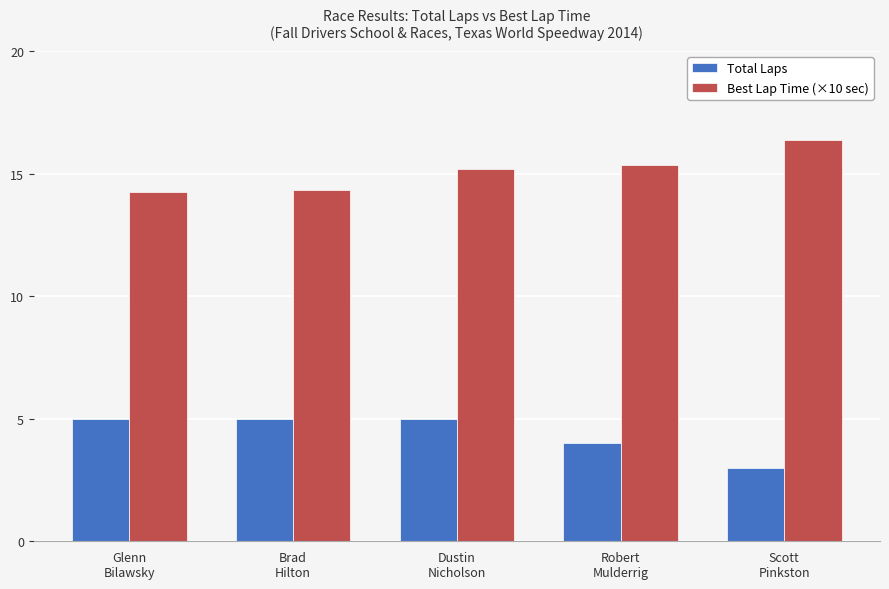

What is the sum of all Total Laps values?

22.0